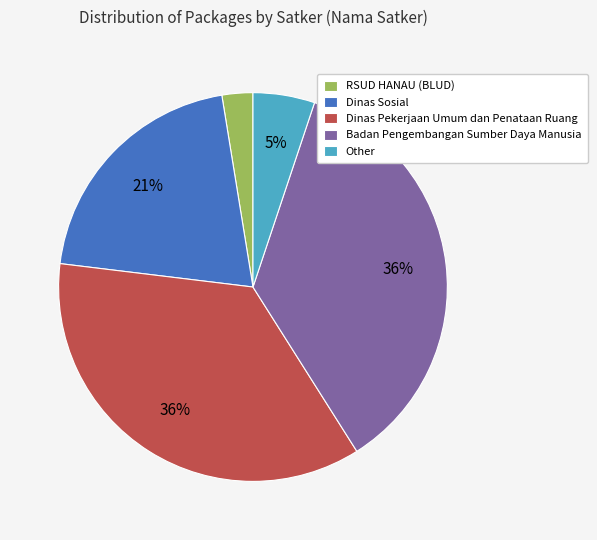

To the nearest percent, what portion does Other represent?

5%